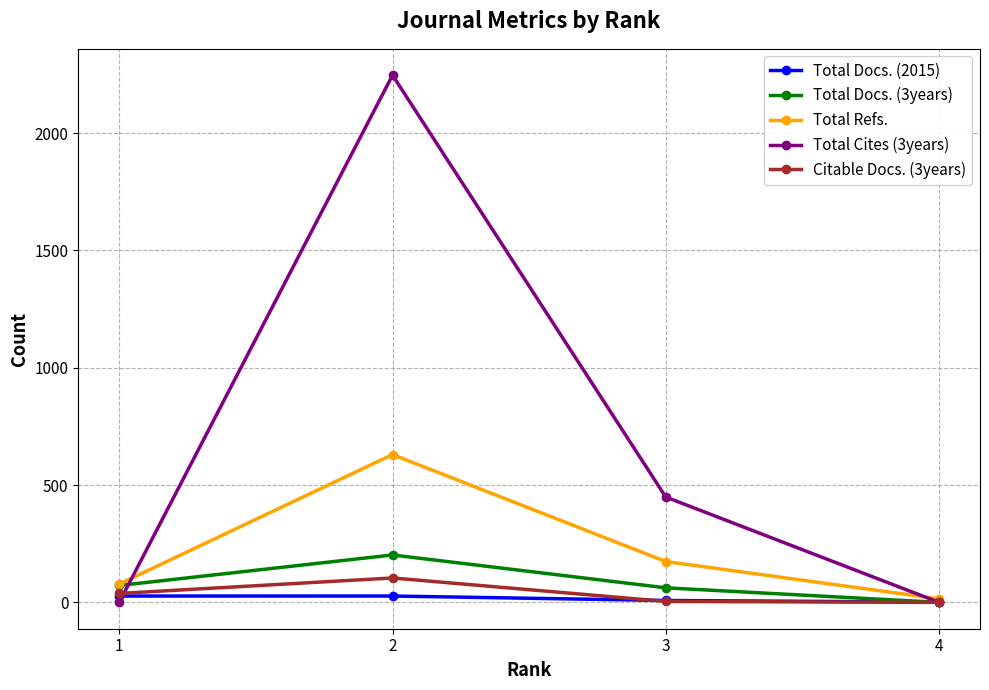

Is the value of Total Docs. (2015) at 4 greater than the value of Total Cites (3years) at 3?

No